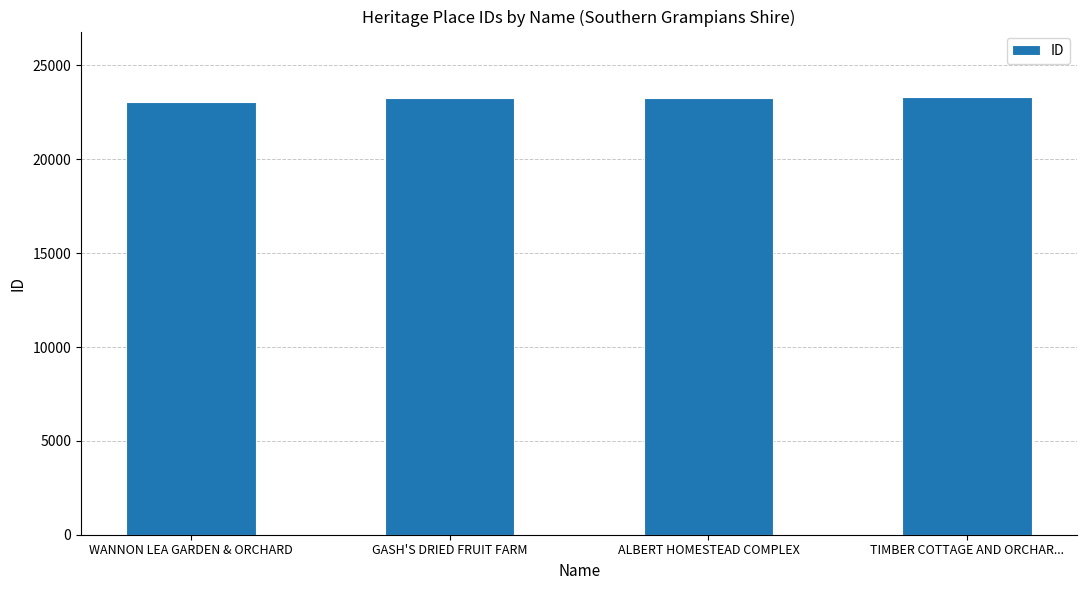

Is it true that the value at ALBERT HOMESTEAD COMPLEX is 23288?

True